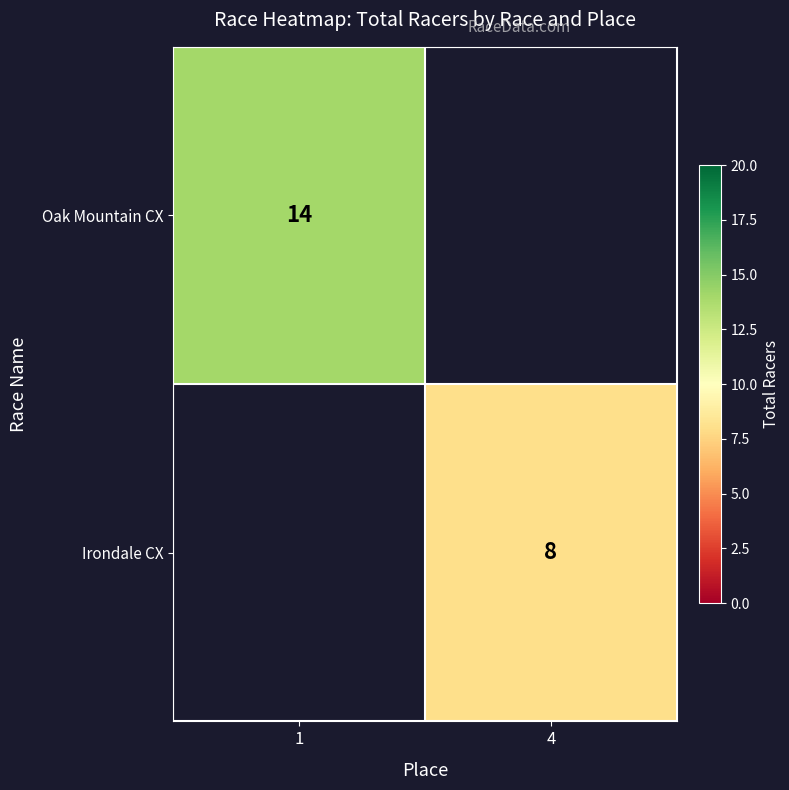

True or false: Irondale CX has a value of 4.5 at 4.

False